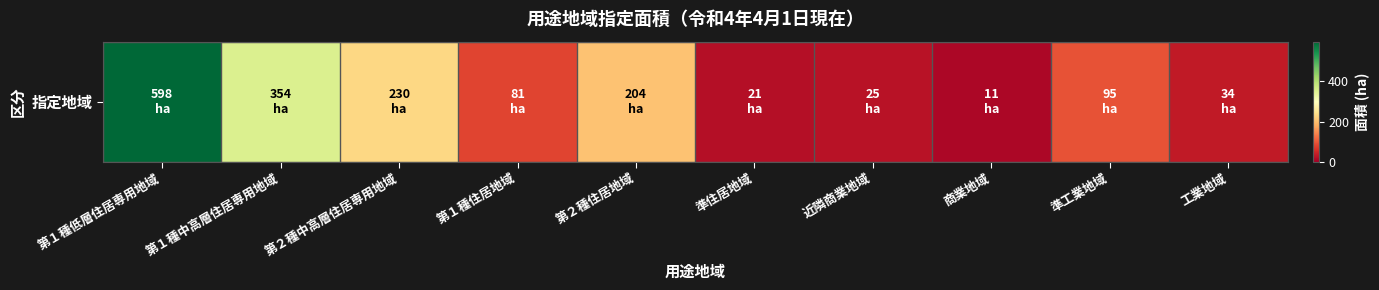

The chart shows a value of 165 at 準工業地域. True or false?

False